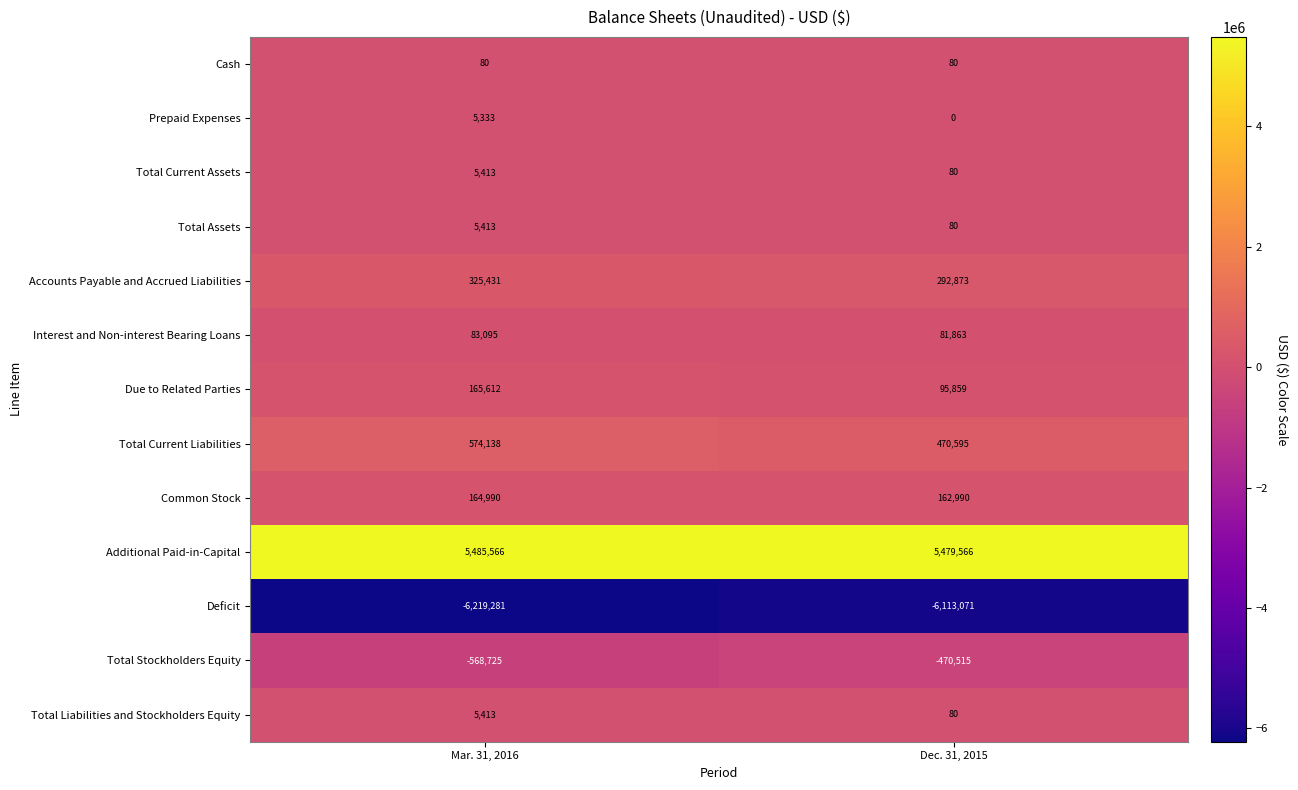

What is the maximum value for Additional Paid-in-Capital?

5485566